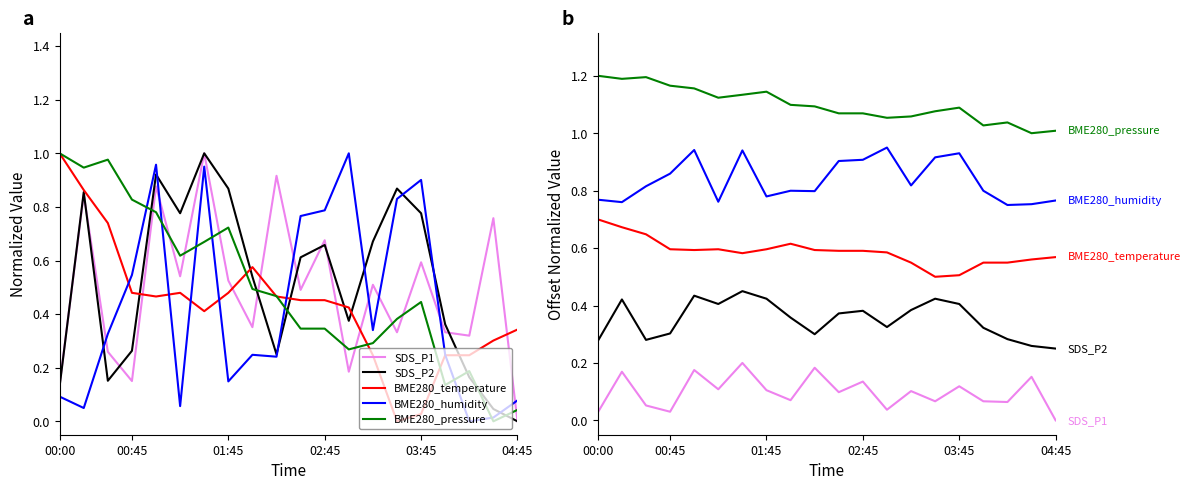

How many categories are shown in the chart?

20